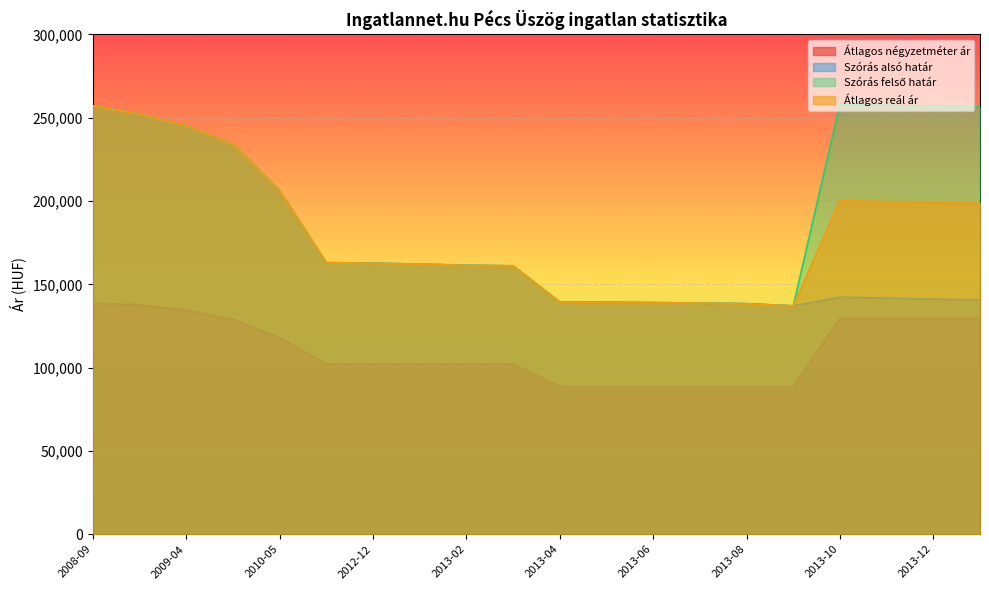

What is the value of the Átlagos reál ár point at the 16th from the left?

137061